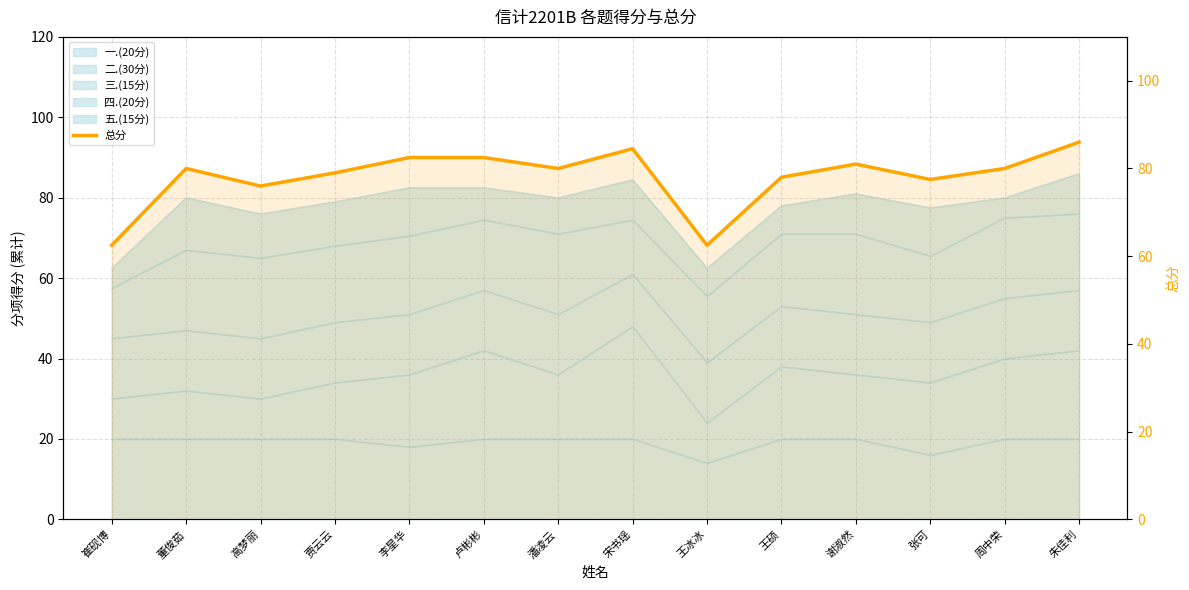

What is the difference between the second highest and minimum values?

22.0